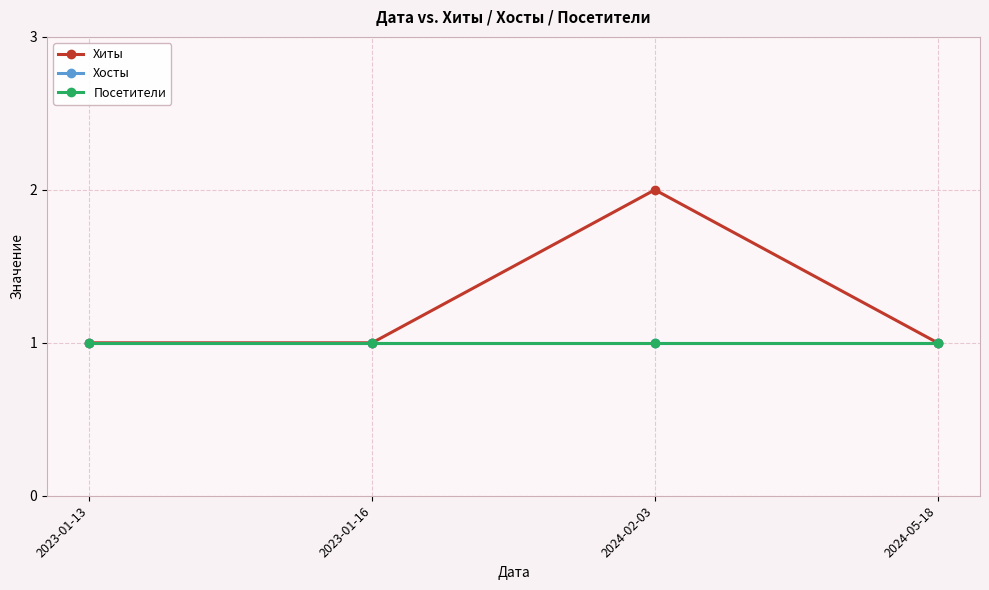

True or false: Посетители and Хиты cross at least once.

False